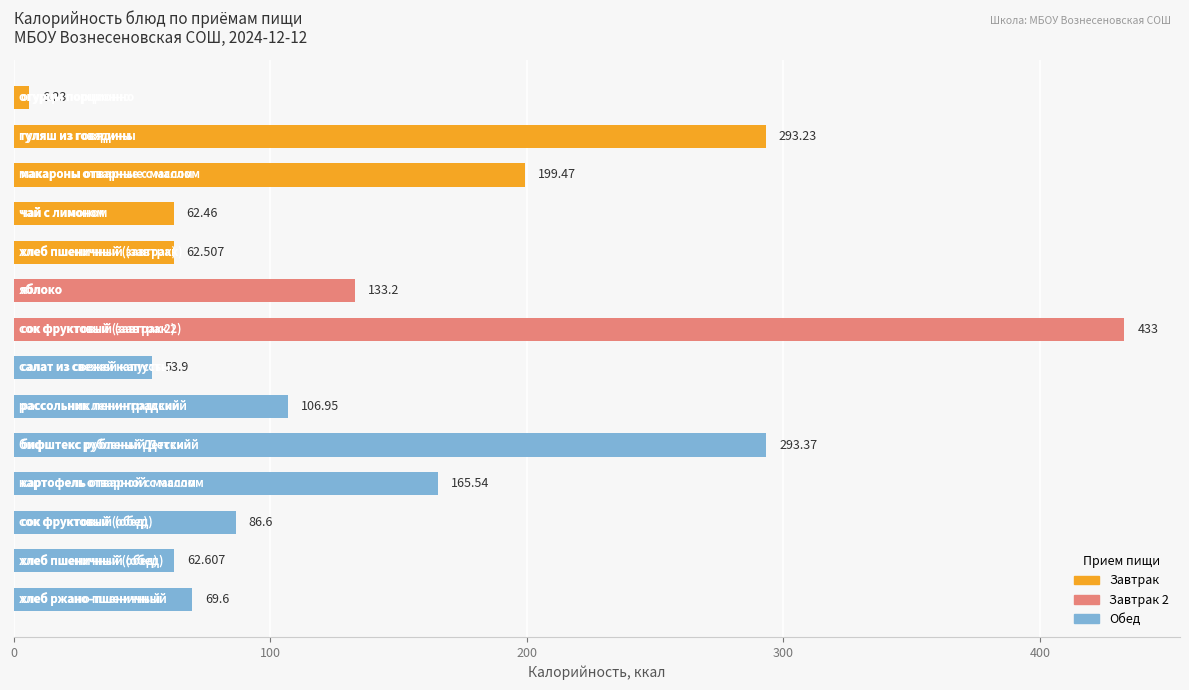

How many bars are there in total?

14